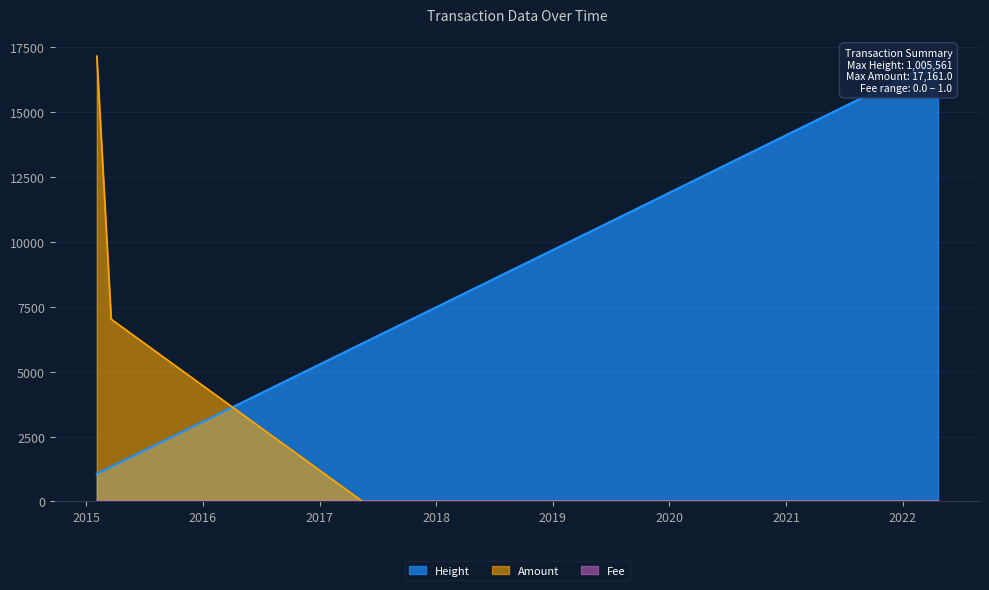

Reading left to right, what are all the values shown in this chart?

Height: 1064.2	1335.0	6091.5	6489.5	8293.7	8644.9	11357.5	17000.0
Amount: 17161.0	7023.0	0.0	0.0	0.0	0.0	0.0	0.0
Fee: 1.0	1.0	1.0	1.0	1.0	1.0	0.1	0.1